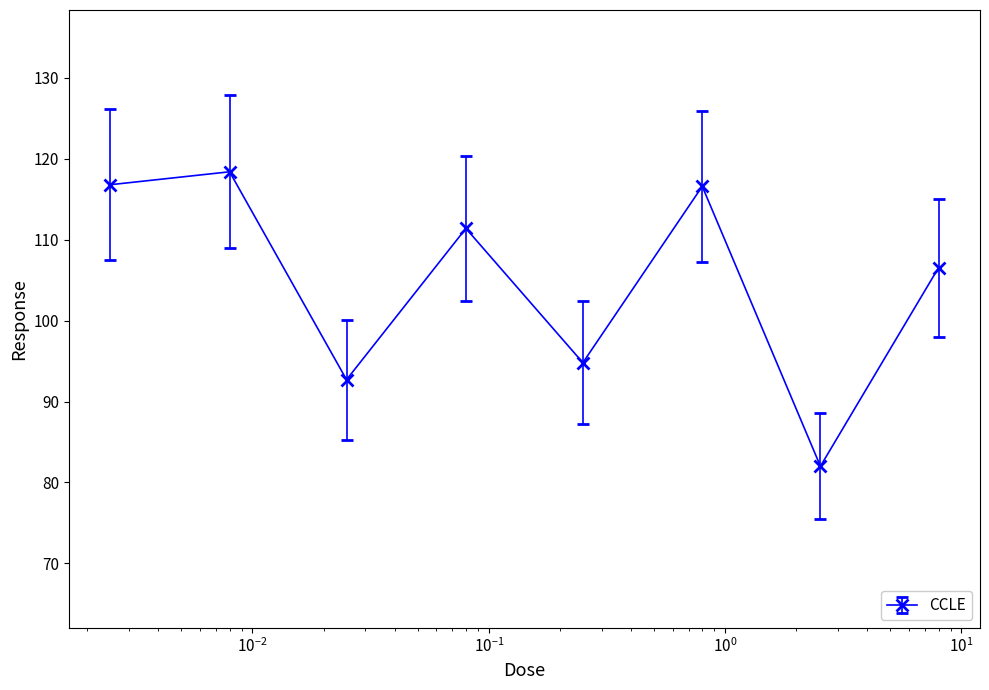

What is the difference between the maximum and minimum values?

36.4